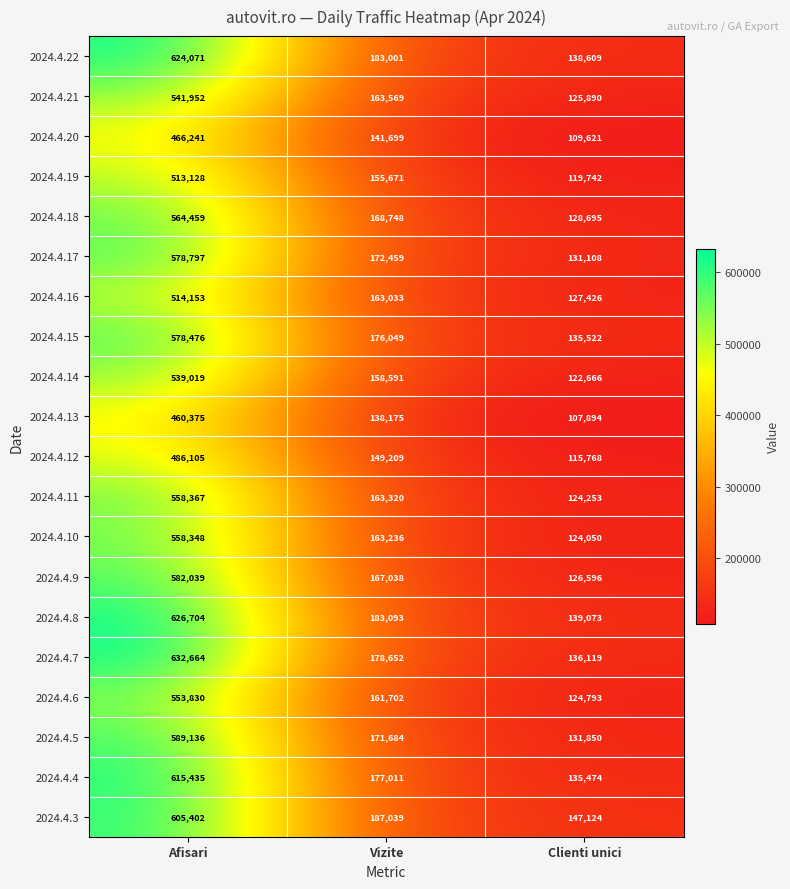

Where does the 2024.4.17 series first go above 172459?

Afisari